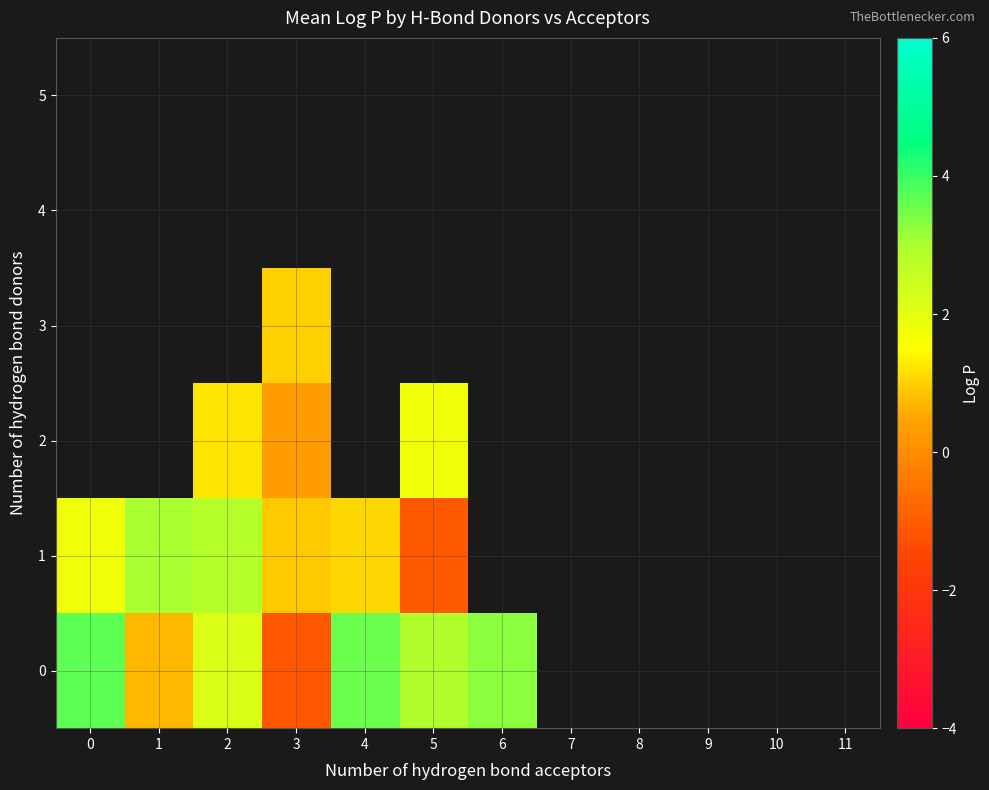

What is the smallest value displayed?

-1.1